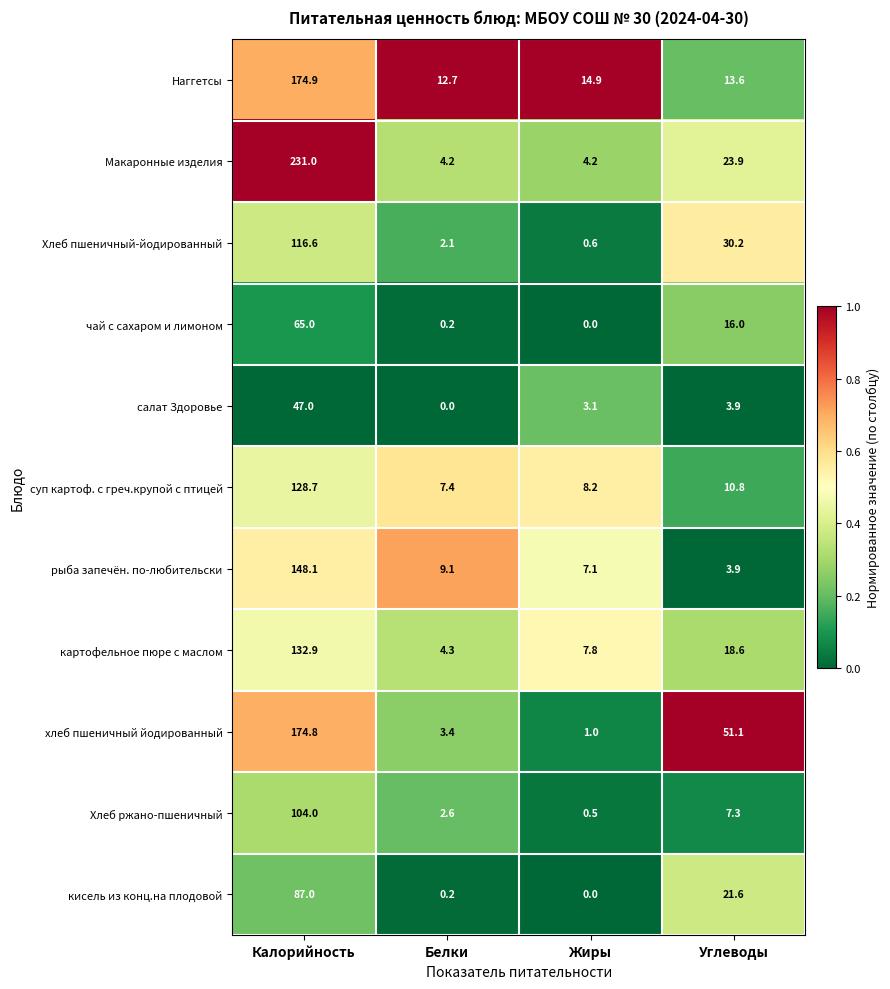

Where does the салат Здоровье series first go above 3?

Калорийность